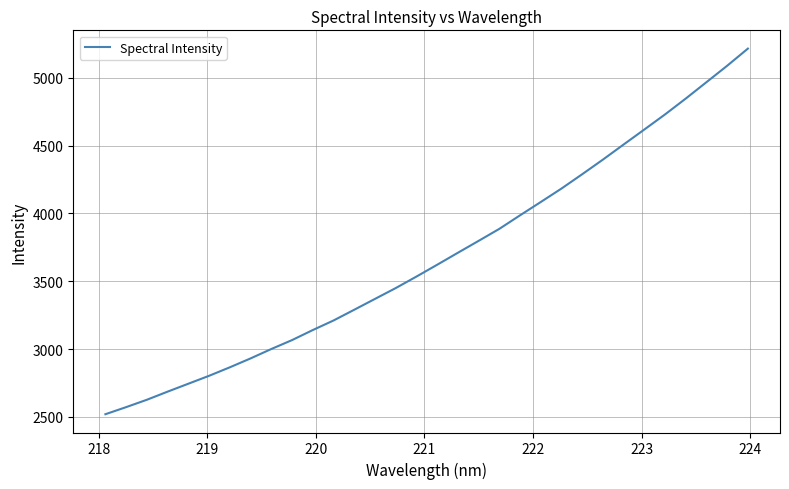

How many values are below 3621?

16